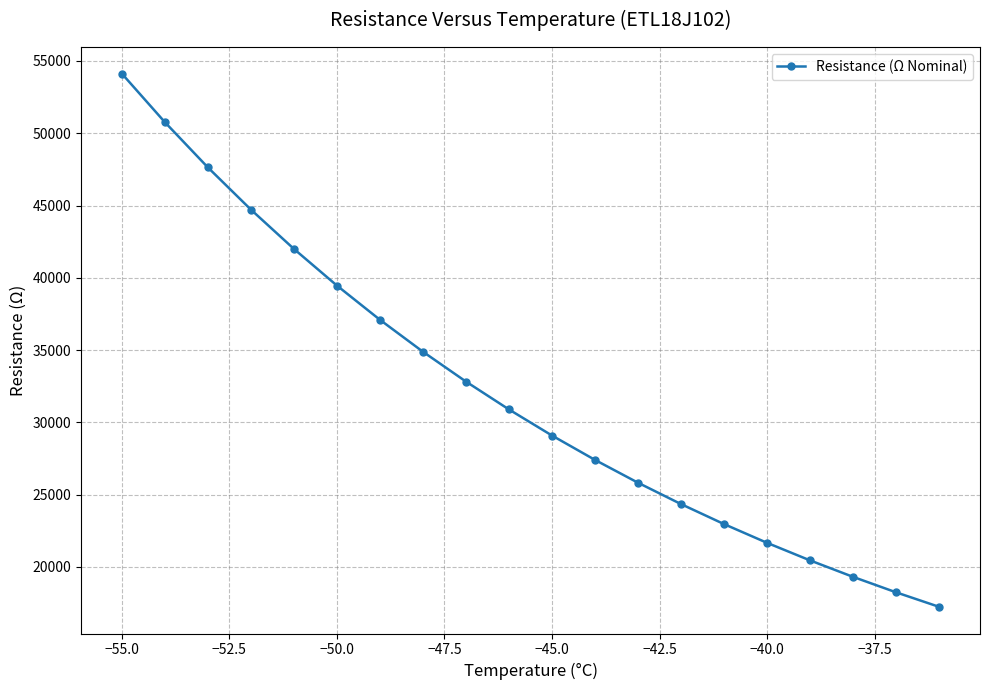

Is this an area chart (filled region under the line)?

No